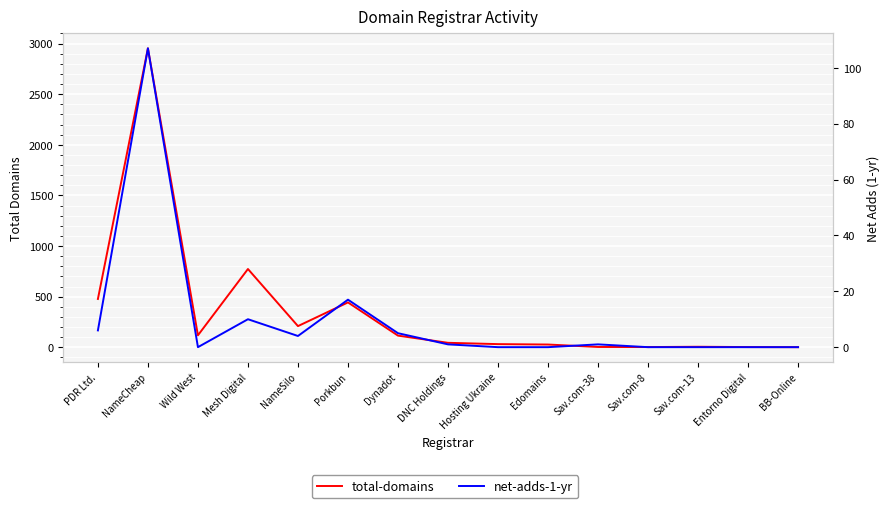

Reading left to right, transcribe all the data shown in this chart.

total-domains: PDR Ltd.=477	NameCheap=2953	Wild West=118	Mesh Digital=773	NameSilo=209	Porkbun=443	Dynadot=115	DNC Holdings=44	Hosting Ukraine=31	Edomains=27	Sav.com-38=3	Sav.com-8=2	Sav.com-13=5	Entorno Digital=2	BB-Online=1
net-adds-1-yr: PDR Ltd.=6	NameCheap=107	Wild West=0	Mesh Digital=10	NameSilo=4	Porkbun=17	Dynadot=5	DNC Holdings=1	Hosting Ukraine=0	Edomains=0	Sav.com-38=1	Sav.com-8=0	Sav.com-13=0	Entorno Digital=0	BB-Online=0